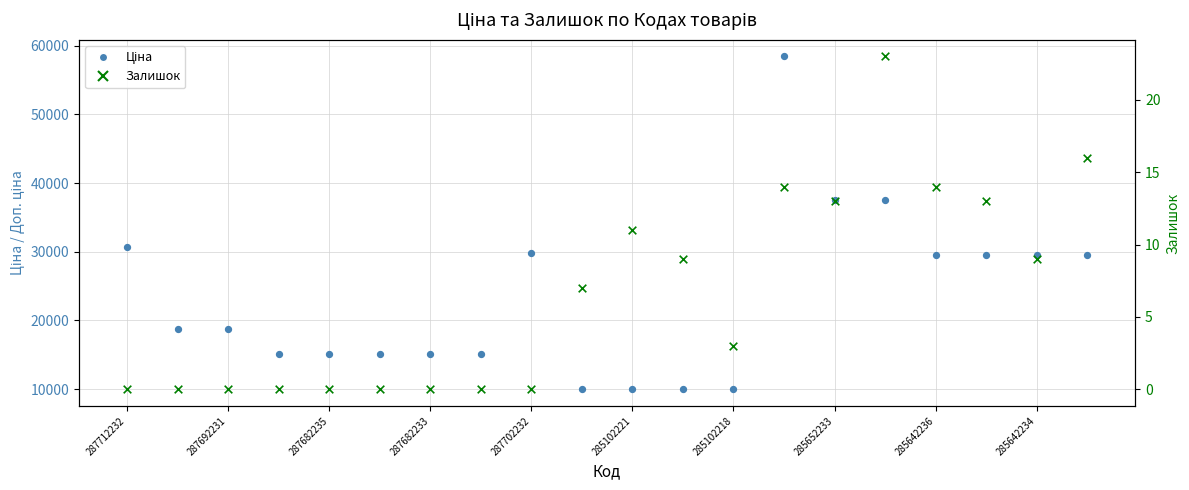

At how many categories does at least one series exceed 51956?

1